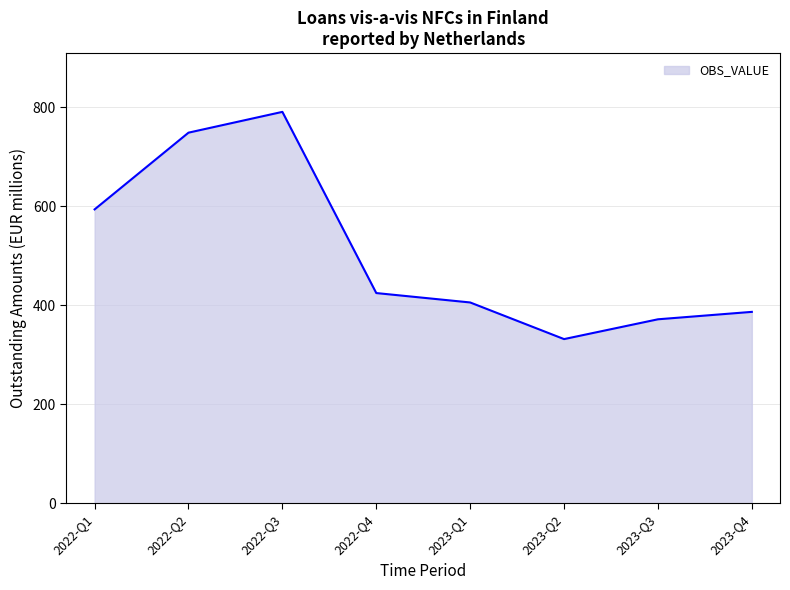

What is the difference between the values at 2023-Q4 and 2023-Q1?

19